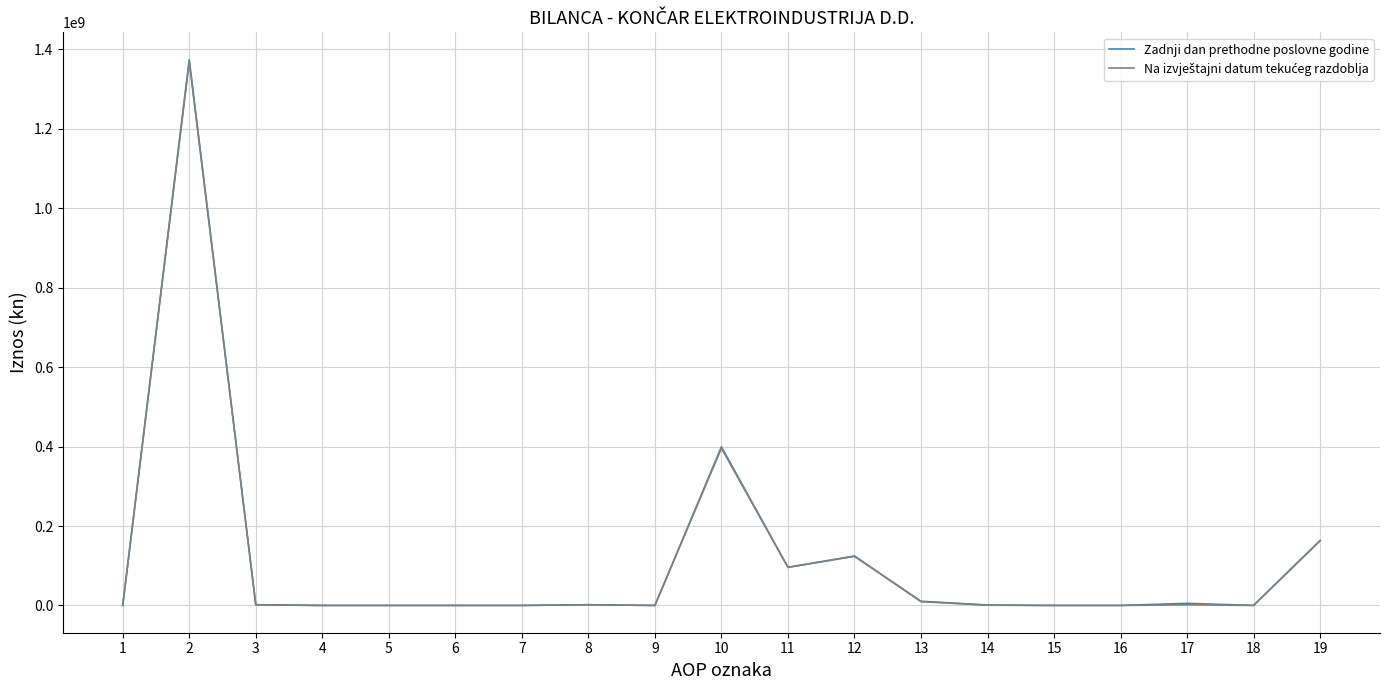

Count the number of data series in this chart.

2